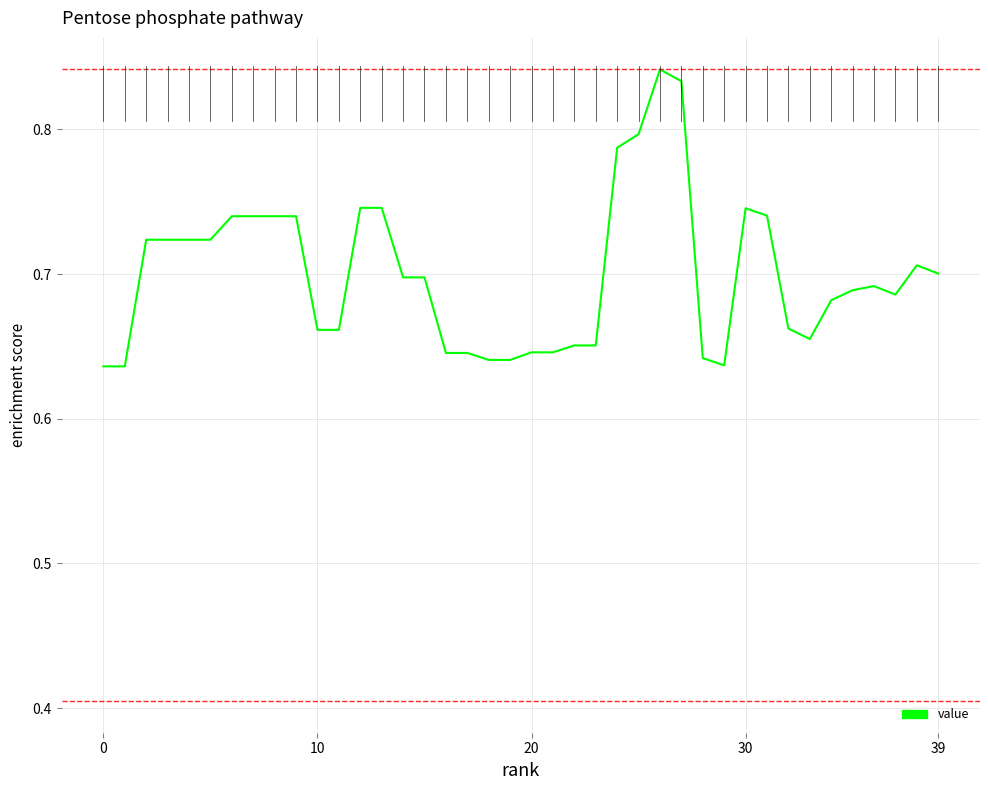

What is the difference between the second highest and minimum values?

0.2